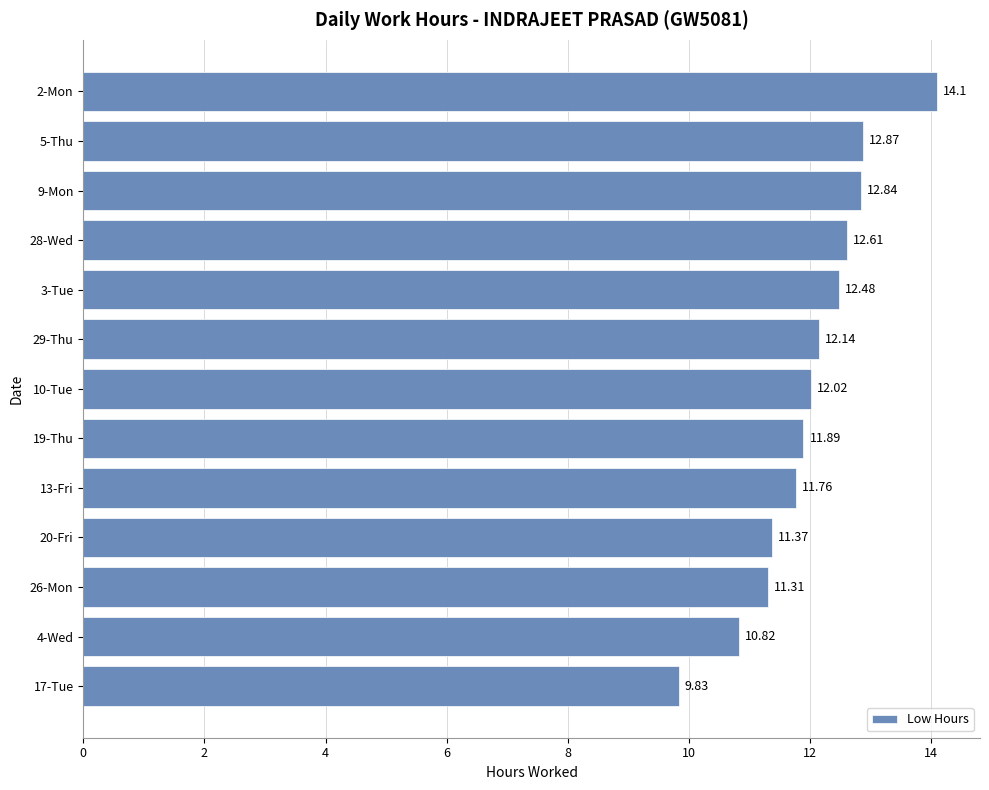

What is the ratio of the value at 5-Thu to the value at 2-Mon?

0.9